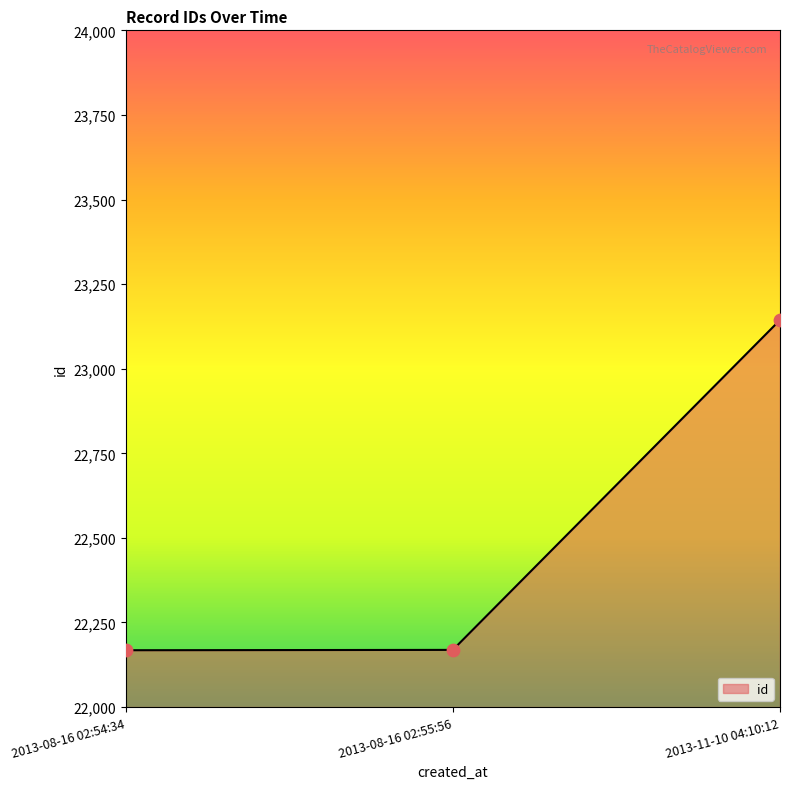

What is the ratio of the value at 2013-08-16 02:55:56 to the value at 2013-08-16 02:54:34?

1.0